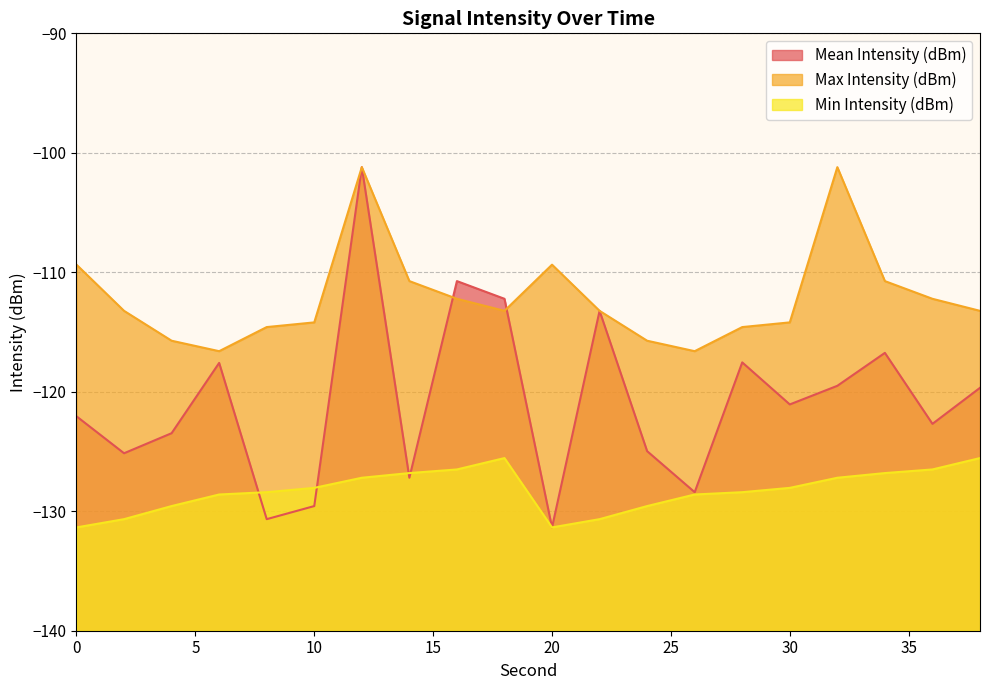

Between 16 and 28, which series saw the biggest shift?

Mean Intensity (dBm)